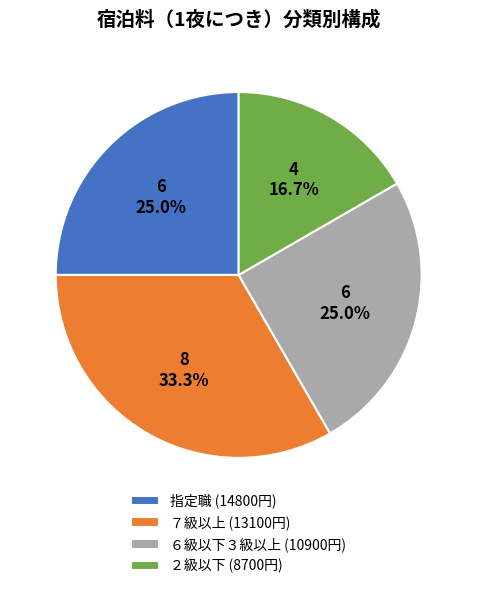

Is ２級以下 (8700円) the majority of the pie?

No